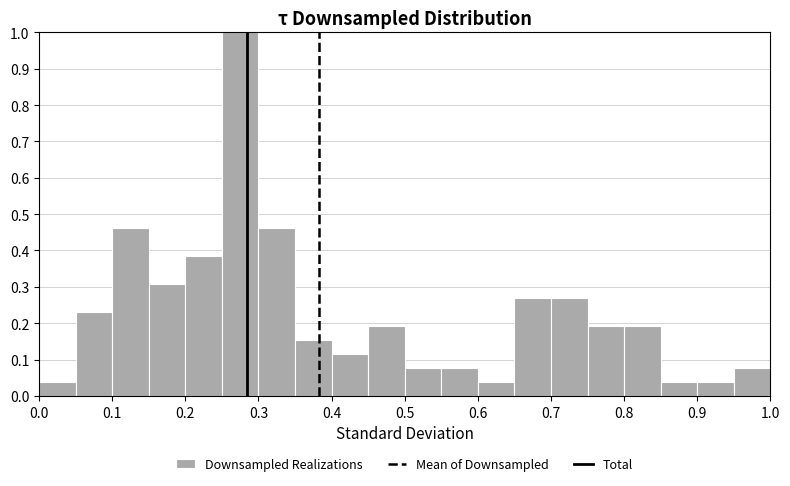

Reading left to right, list every bar in this chart as the range it spans on the x-axis followed by its height. The values are not printed on the chart, so give them approximately, as read against the axis.

0.00 to 0.05: 0.04
0.05 to 0.10: 0.23
0.10 to 0.15: 0.46
0.15 to 0.20: 0.31
0.20 to 0.25: 0.38
0.25 to 0.30: 1.00
0.30 to 0.35: 0.46
0.35 to 0.40: 0.15
0.40 to 0.45: 0.12
0.45 to 0.50: 0.19
0.50 to 0.55: 0.08
0.55 to 0.60: 0.08
0.60 to 0.65: 0.04
0.65 to 0.70: 0.27
0.70 to 0.75: 0.27
0.75 to 0.80: 0.19
0.80 to 0.85: 0.19
0.85 to 0.90: 0.04
0.90 to 0.95: 0.04
0.95 to 1.00: 0.08